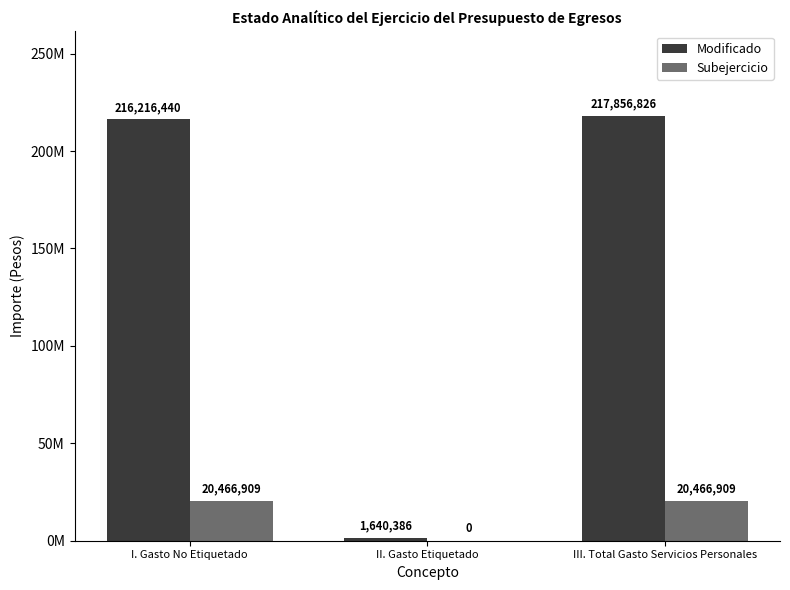

What are all the series names shown in the legend?

Modificado, Subejercicio